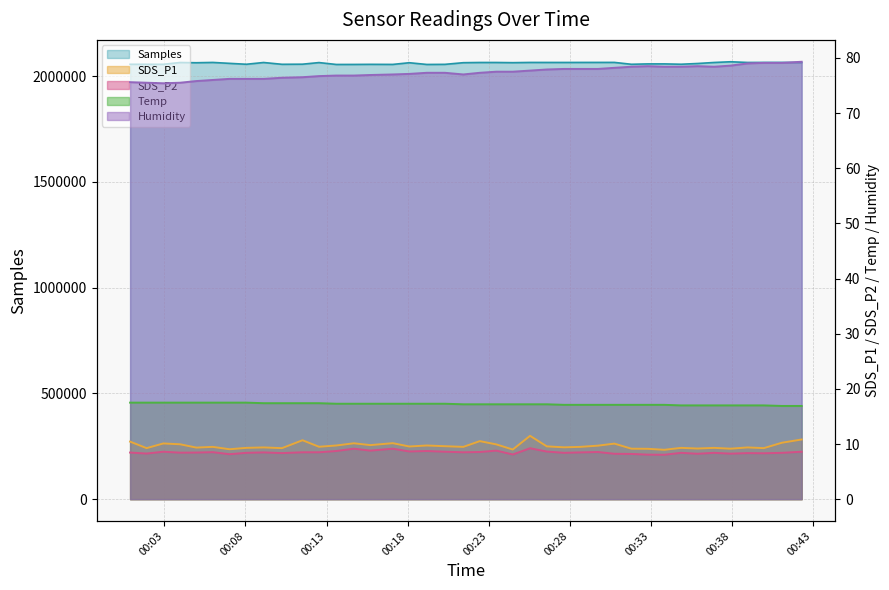

True or false: Humidity and SDS_P1 intersect in this chart.

False